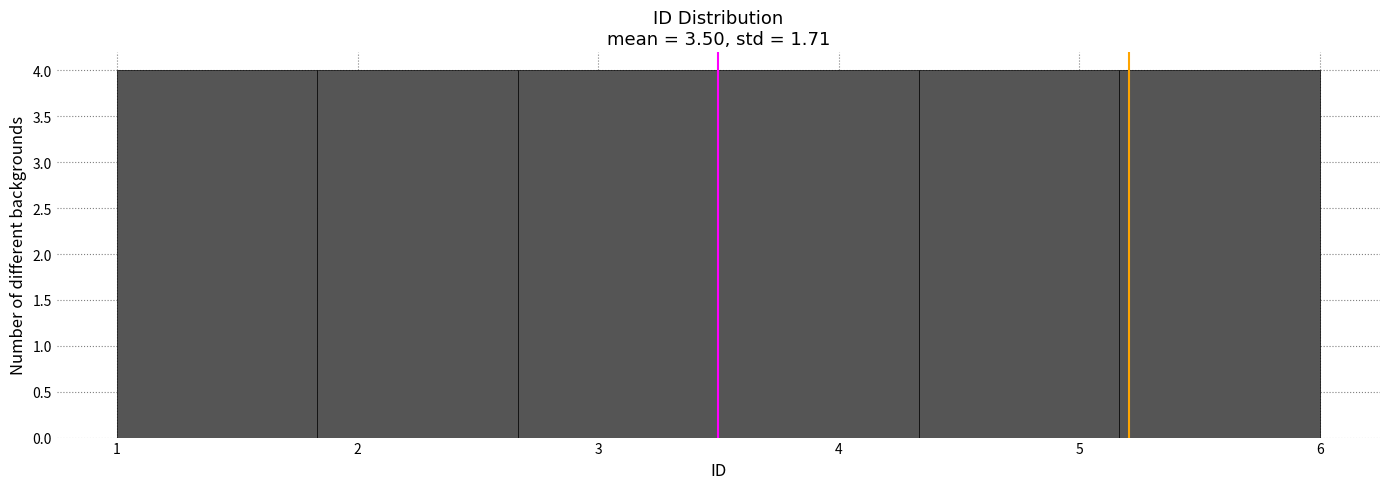

Reading left to right, transcribe this chart: for each bar, give the range it covers on the x-axis and its height. Neither the bar edges nor the heights are printed on the chart, so give them approximately, as read against the axes.

1.0 to 1.8: 4
1.8 to 2.7: 4
2.7 to 3.5: 4
3.5 to 4.3: 4
4.3 to 5.2: 4
5.2 to 6.0: 4